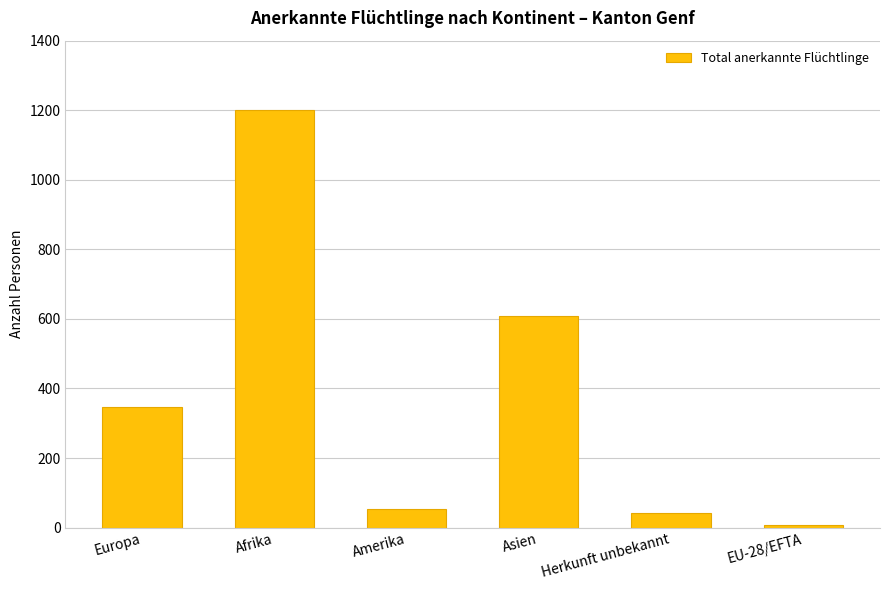

What is the minimum value shown in the chart?

6